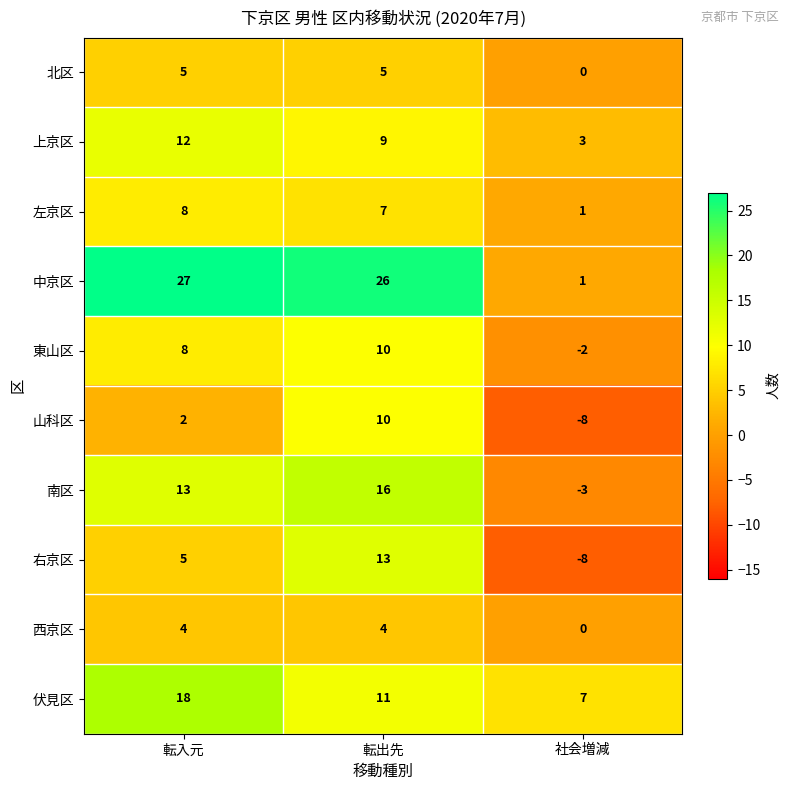

Read the 中京区 value at 転入元, to the nearest 10.

30